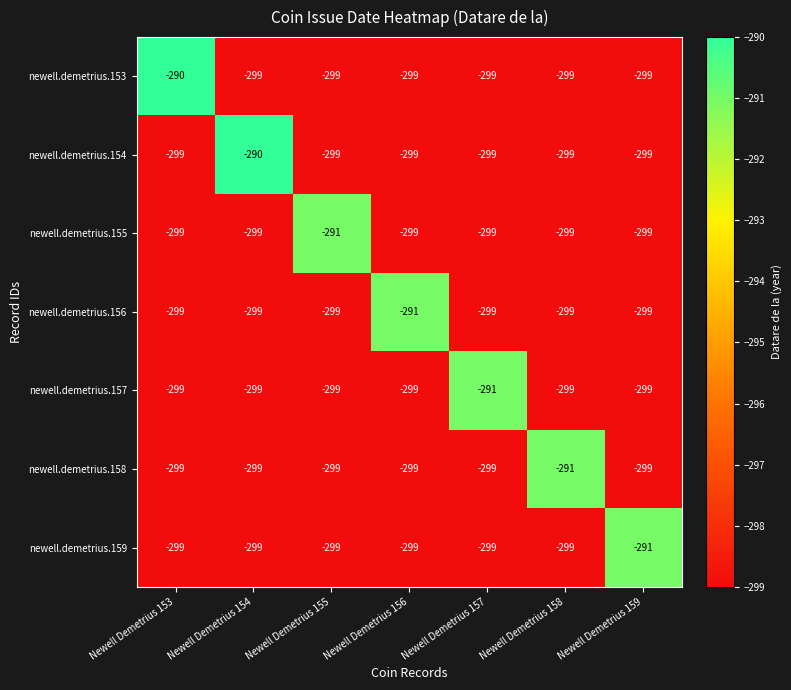

Is it true that newell.demetrius.158 equals -405 at Newell Demetrius 156?

False